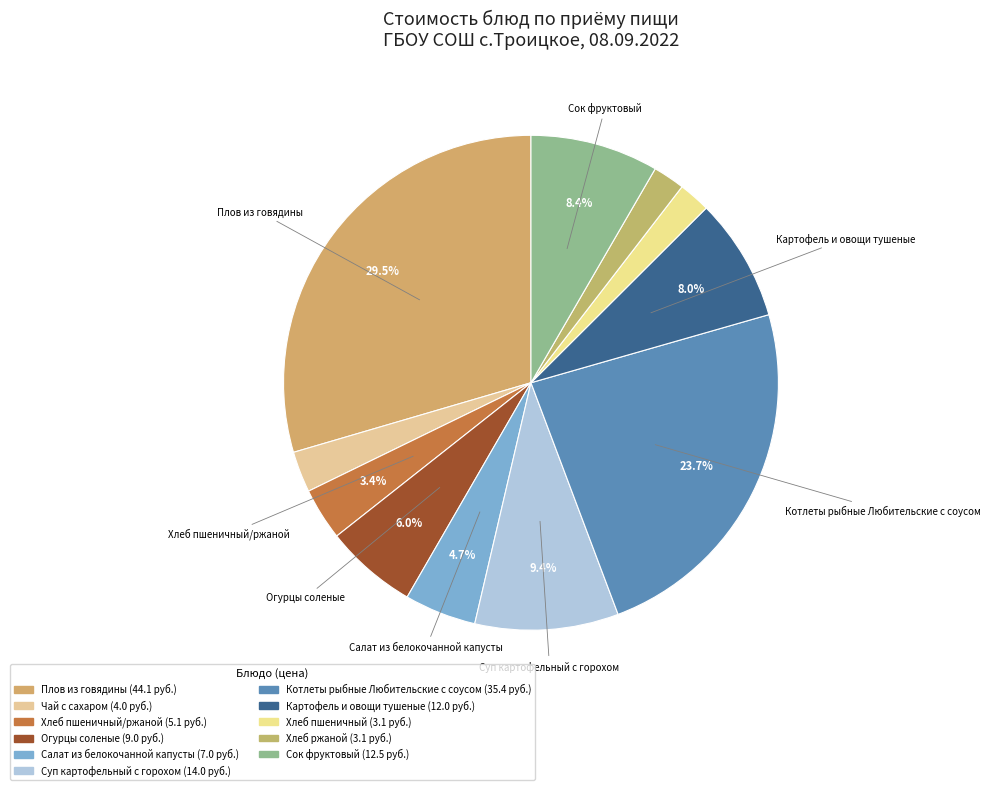

Count the number of slices in the pie.

11